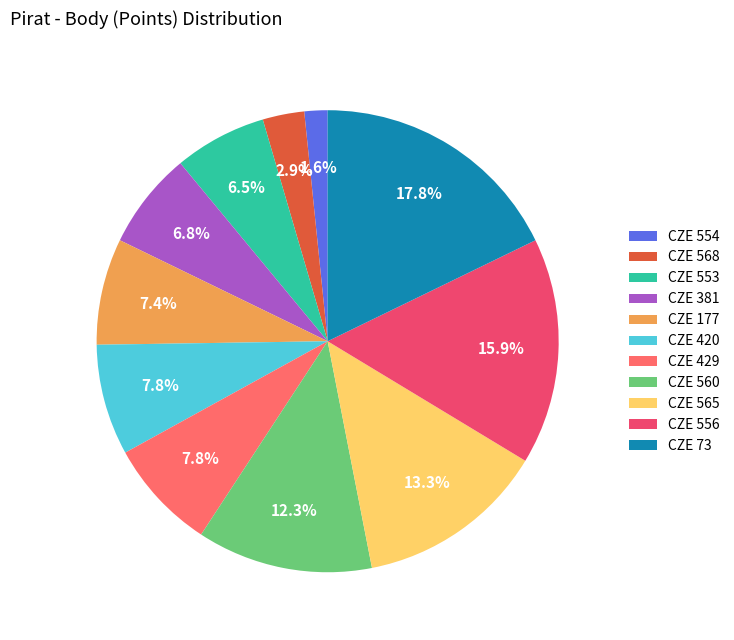

Rank the categories by value from lowest to highest.

CZE 554, CZE 568, CZE 553, CZE 381, CZE 177, CZE 420, CZE 429, CZE 560, CZE 565, CZE 556, CZE 73